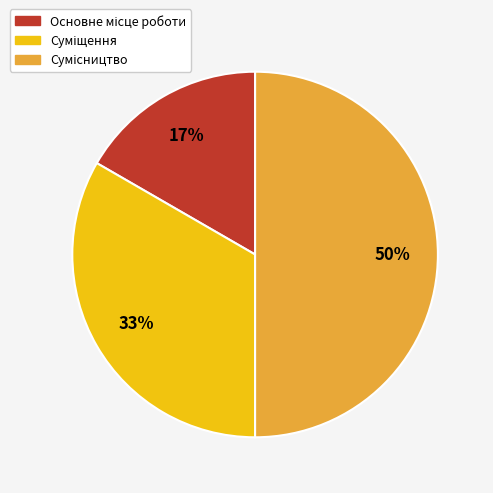

To the nearest percent, what is the average slice percentage?

33%